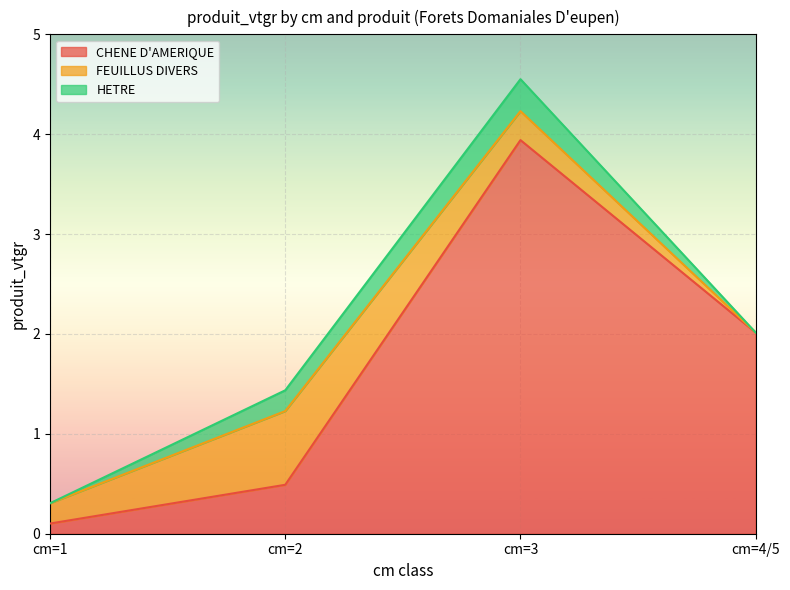

Where is FEUILLUS DIVERS nearest to the value 0?

cm=4/5